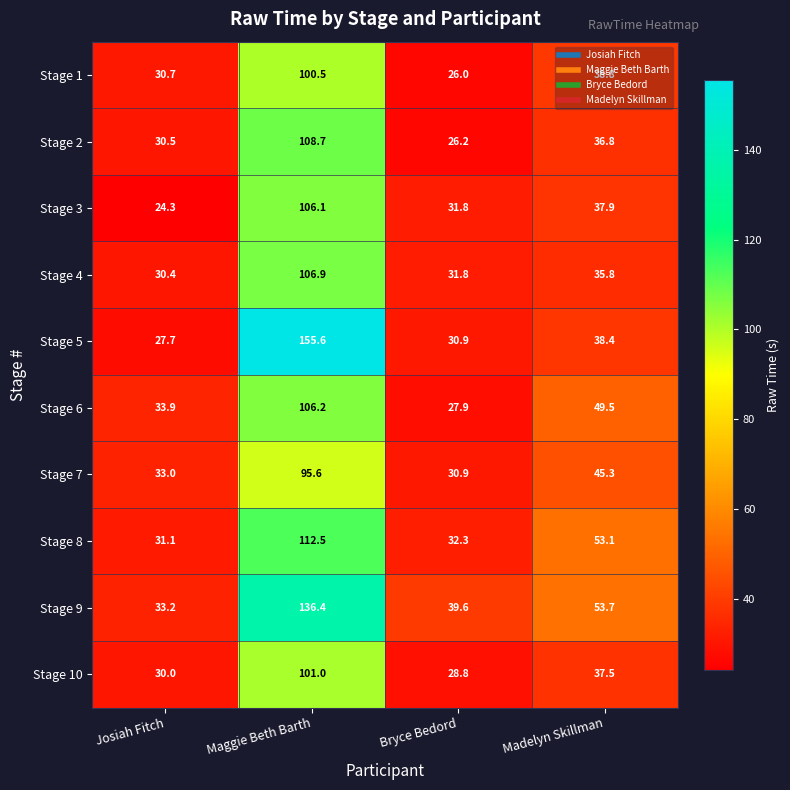

Rank the categories by Stage 1 value from lowest to highest.

Bryce Bedord, Josiah Fitch, Madelyn Skillman, Maggie Beth Barth